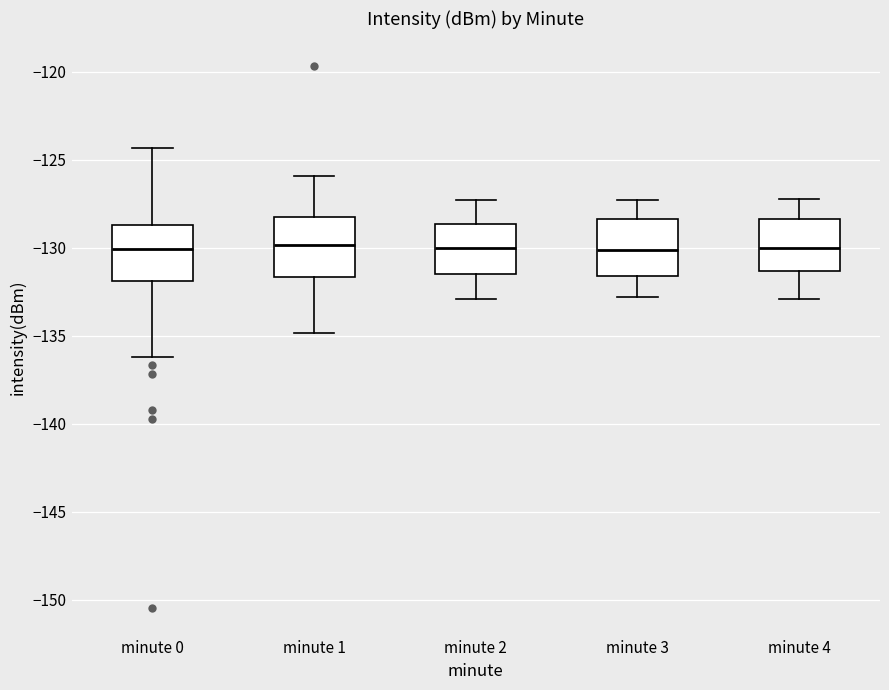

Reading left to right, transcribe this box plot: for each box, give where its median line is, the range the box spans, and where its two whiskers end, as read against the y-axis. The values are not printed on the chart, so give them approximately, as read against the axis.

minute 0: median -130.0, box -132.0 to -128.5, whiskers -136.0 to -124.5
minute 1: median -130.0, box -131.5 to -128.5, whiskers -135.0 to -126.0
minute 2: median -130.0, box -131.5 to -128.5, whiskers -133.0 to -127.5
minute 3: median -130.0, box -131.5 to -128.5, whiskers -133.0 to -127.5
minute 4: median -130.0, box -131.5 to -128.5, whiskers -133.0 to -127.0